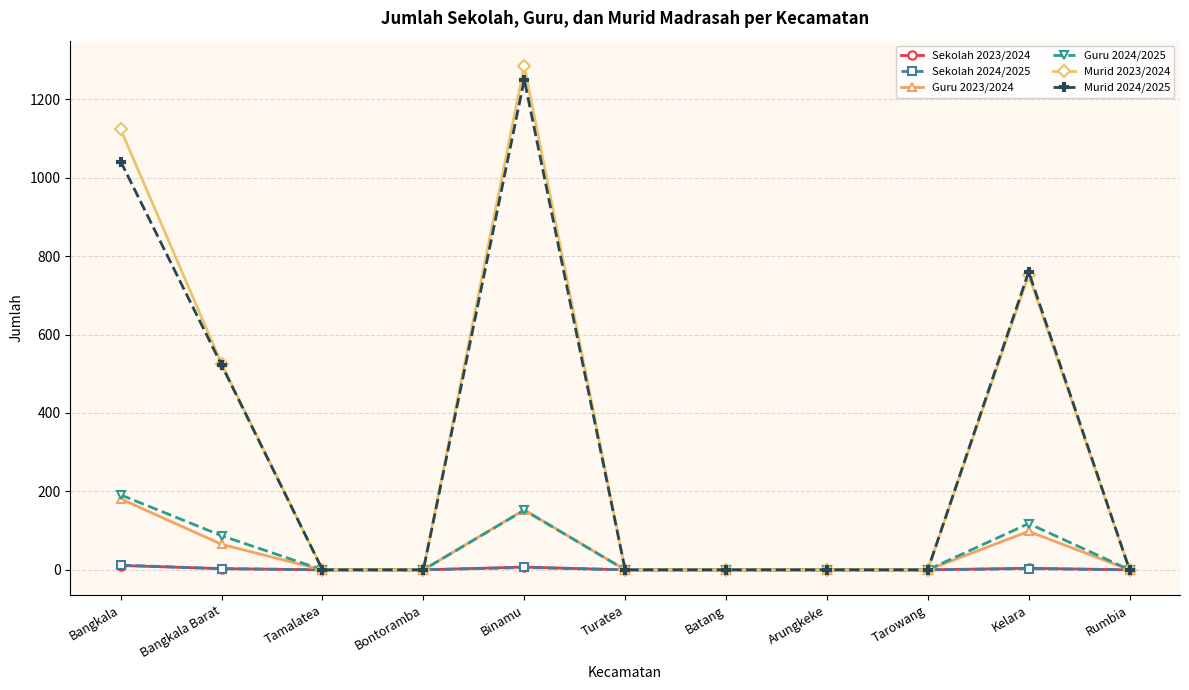

Which category has the highest value across all series?

Binamu